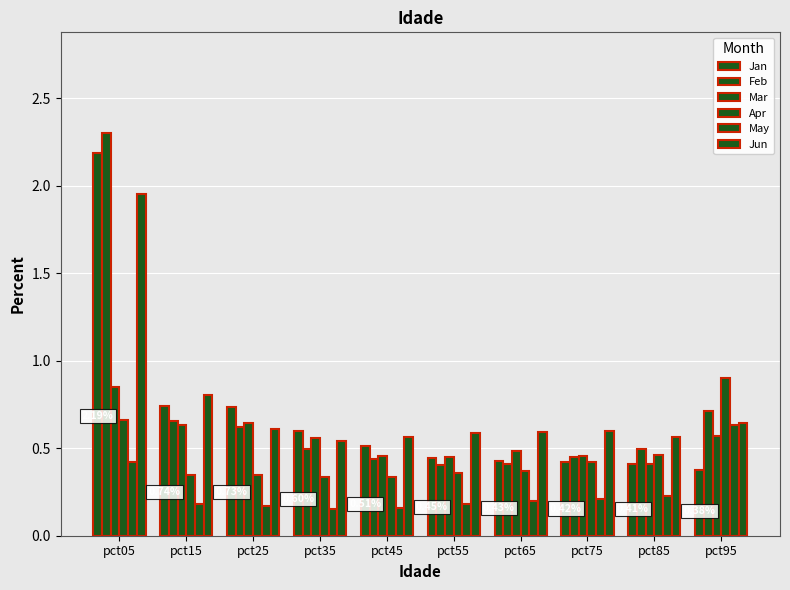

Count the number of categories in the chart.

10